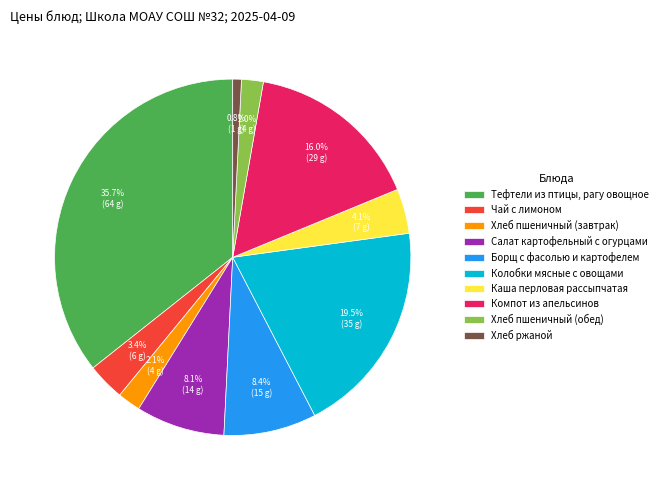

Is there a majority slice in this chart?

No